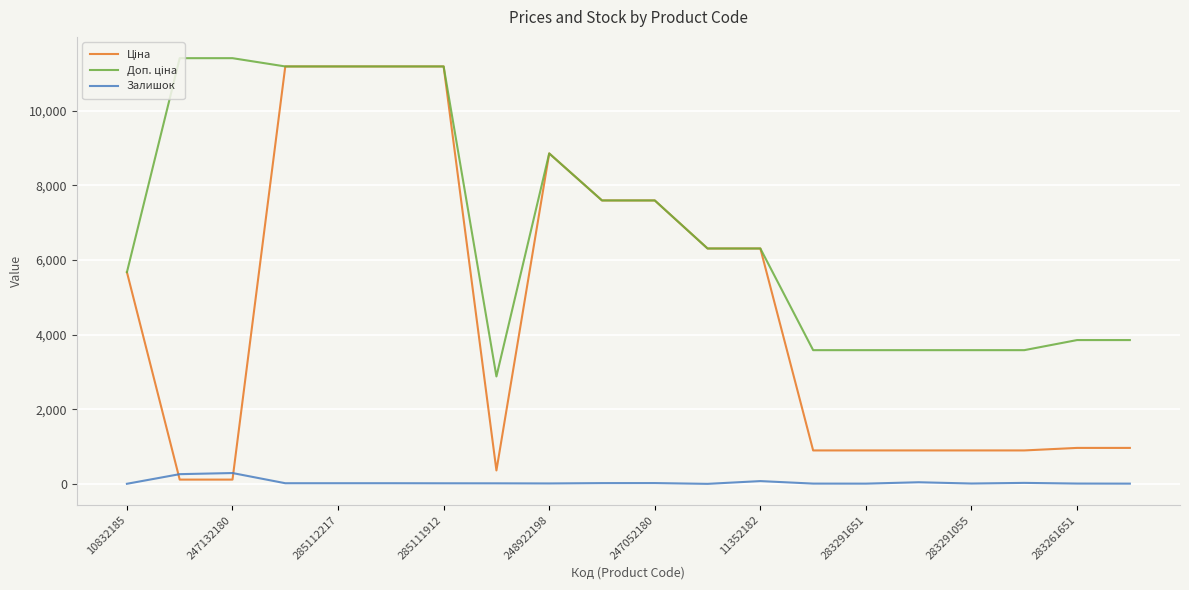

What is the maximum value shown in the chart?

11410.0